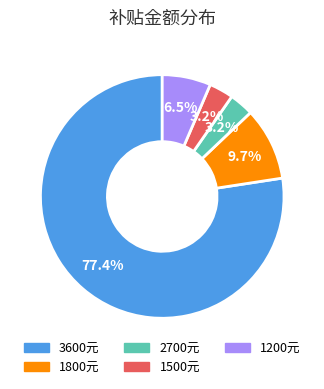

How many segments does this pie chart have?

5